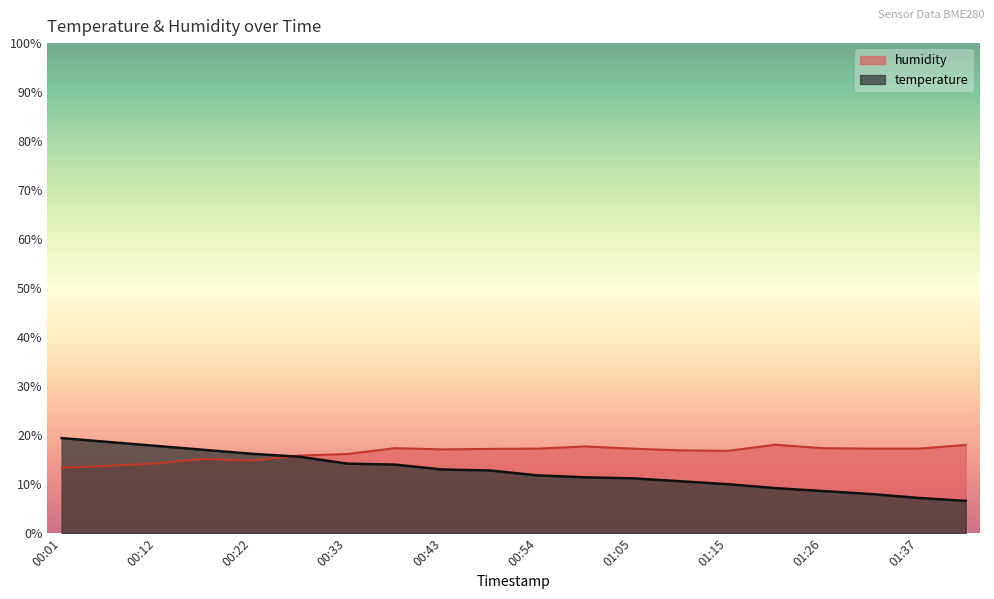

What position from the left is 01:21?

16